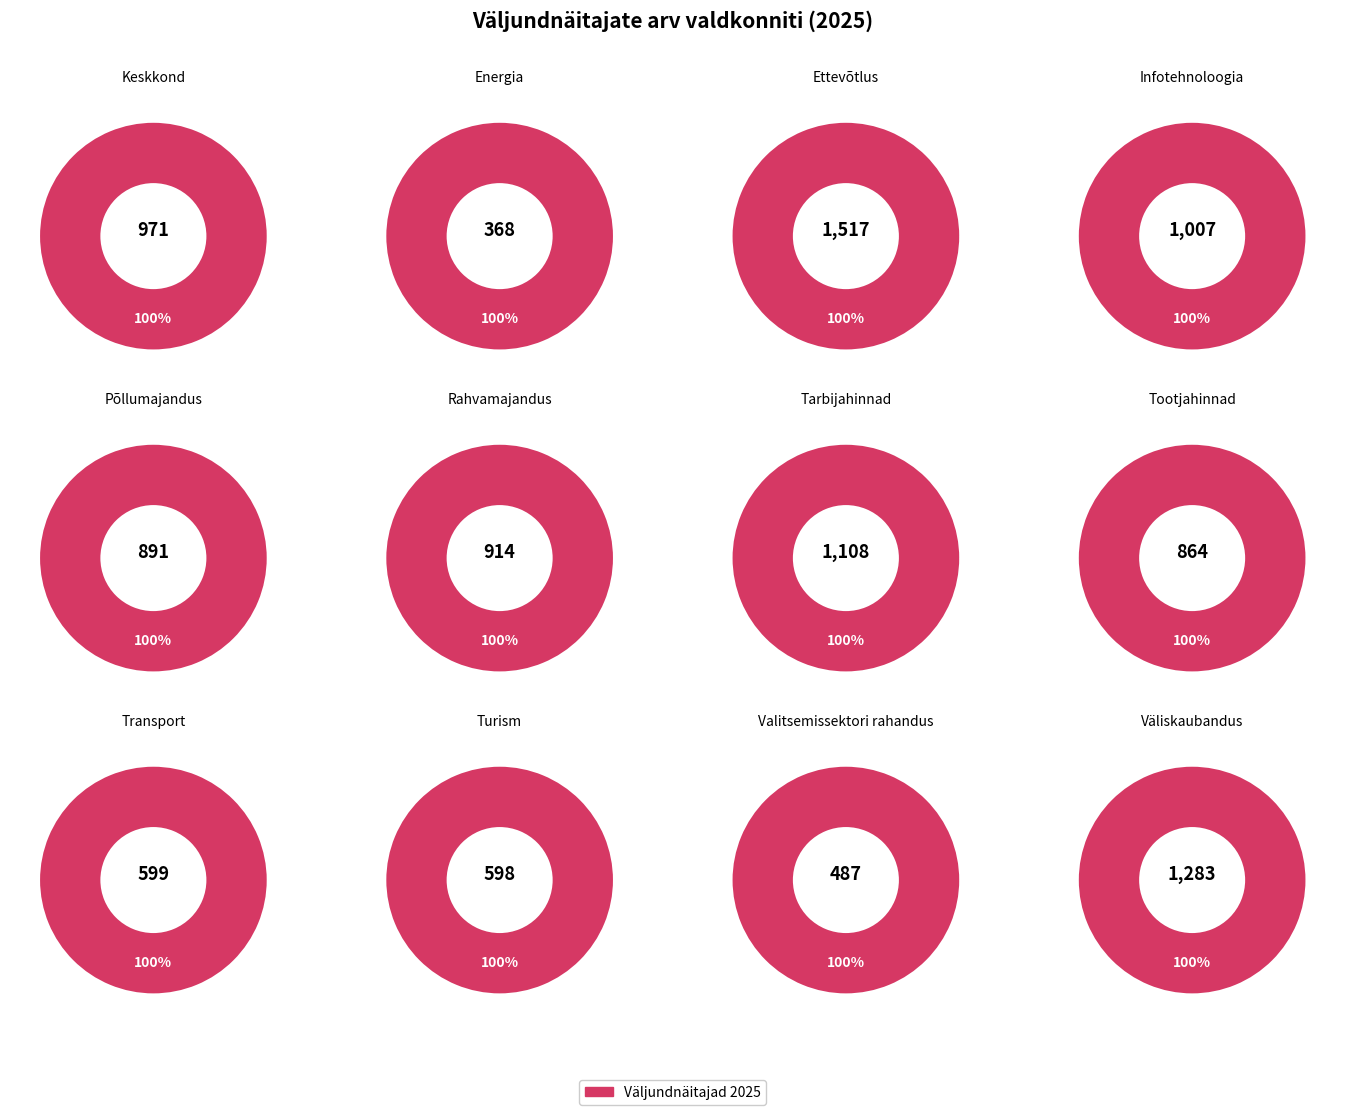

Which slice is the smallest?

Energia